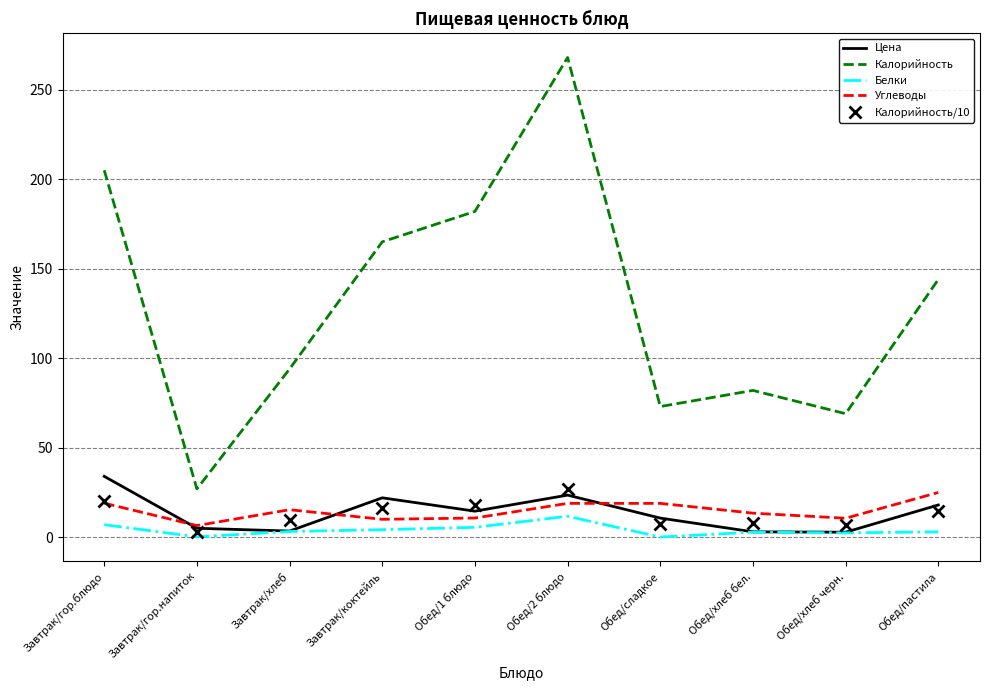

Where is the first local minimum for Калорийность?

Завтрак/гор.напиток